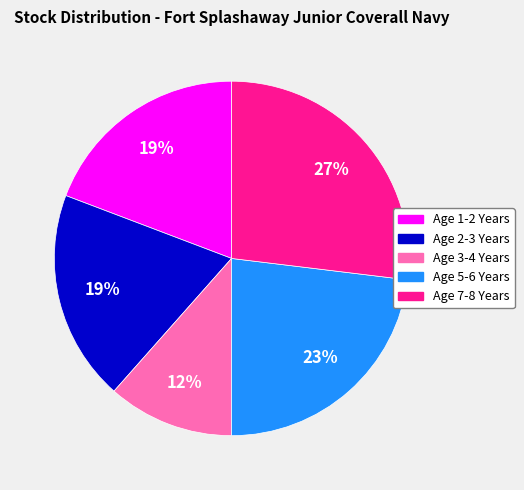

Approximately how many times larger is the value at Age 2-3 Years compared to Age 7-8 Years?

0.7